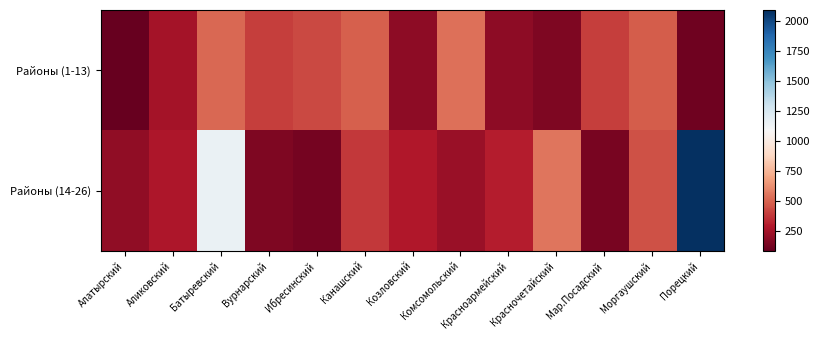

Rank the series at Аликовский from lowest to highest value.

Районы (1-13), Районы (14-26)